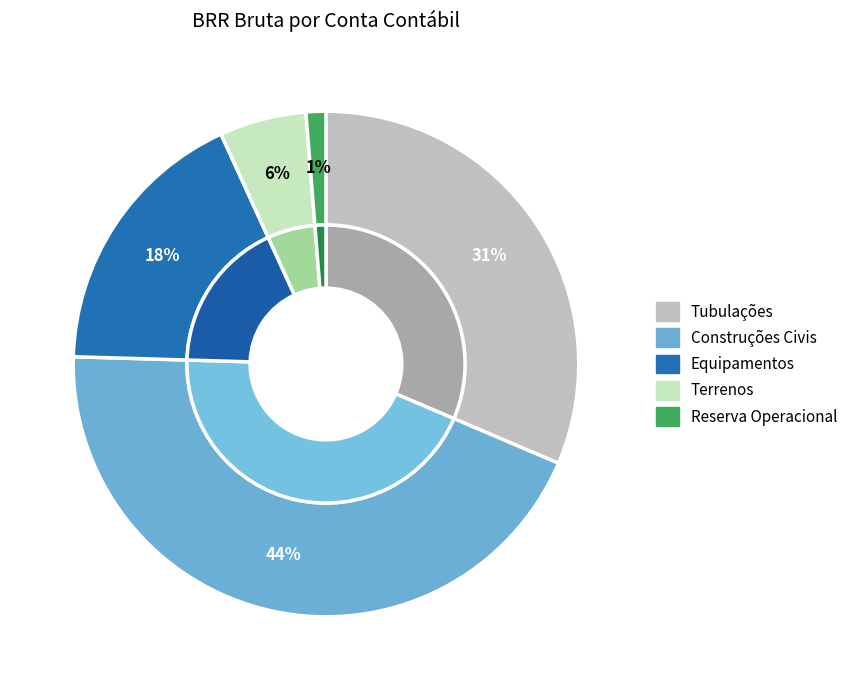

What is the smallest slice in the pie chart?

Reserva Operacional